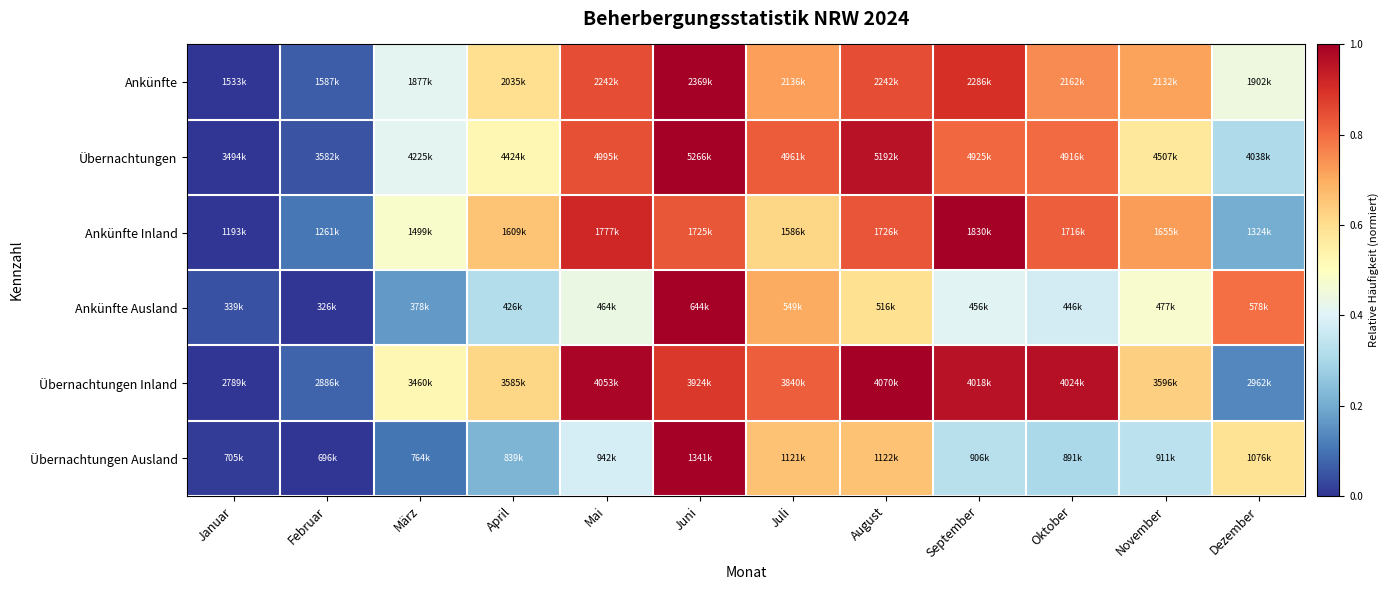

Reading left to right, list all the values displayed in this chart.

Ankünfte: Januar=0.0	Februar=0.1	März=0.4	April=0.6	Mai=0.8	Juni=1.0	Juli=0.7	August=0.8	September=0.9	Oktober=0.8	November=0.7	Dezember=0.4
Übernachtungen: Januar=0.0	Februar=0.0	März=0.4	April=0.5	Mai=0.8	Juni=1.0	Juli=0.8	August=1.0	September=0.8	Oktober=0.8	November=0.6	Dezember=0.3
Ankünfte Inland: Januar=0.0	Februar=0.1	März=0.5	April=0.7	Mai=0.9	Juni=0.8	Juli=0.6	August=0.8	September=1.0	Oktober=0.8	November=0.7	Dezember=0.2
Ankünfte Ausland: Januar=0.0	Februar=0.0	März=0.2	April=0.3	Mai=0.4	Juni=1.0	Juli=0.7	August=0.6	September=0.4	Oktober=0.4	November=0.5	Dezember=0.8
Übernachtungen Inland: Januar=0.0	Februar=0.1	März=0.5	April=0.6	Mai=1.0	Juni=0.9	Juli=0.8	August=1.0	September=1.0	Oktober=1.0	November=0.6	Dezember=0.1
Übernachtungen Ausland: Januar=0.0	Februar=0.0	März=0.1	April=0.2	Mai=0.4	Juni=1.0	Juli=0.7	August=0.7	September=0.3	Oktober=0.3	November=0.3	Dezember=0.6